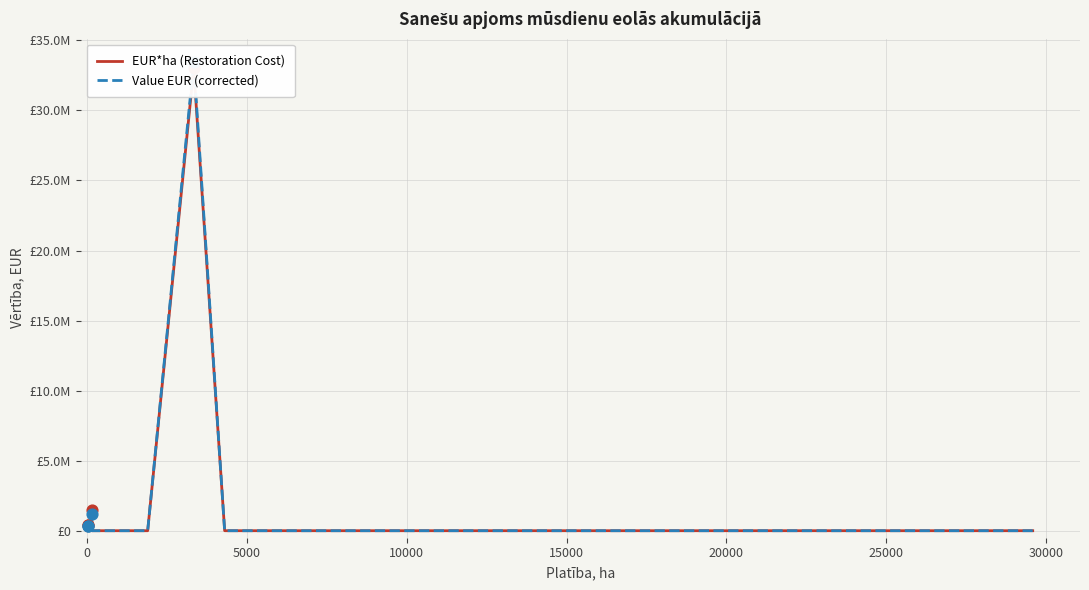

At how many categories does at least one series exceed 16380706?

1